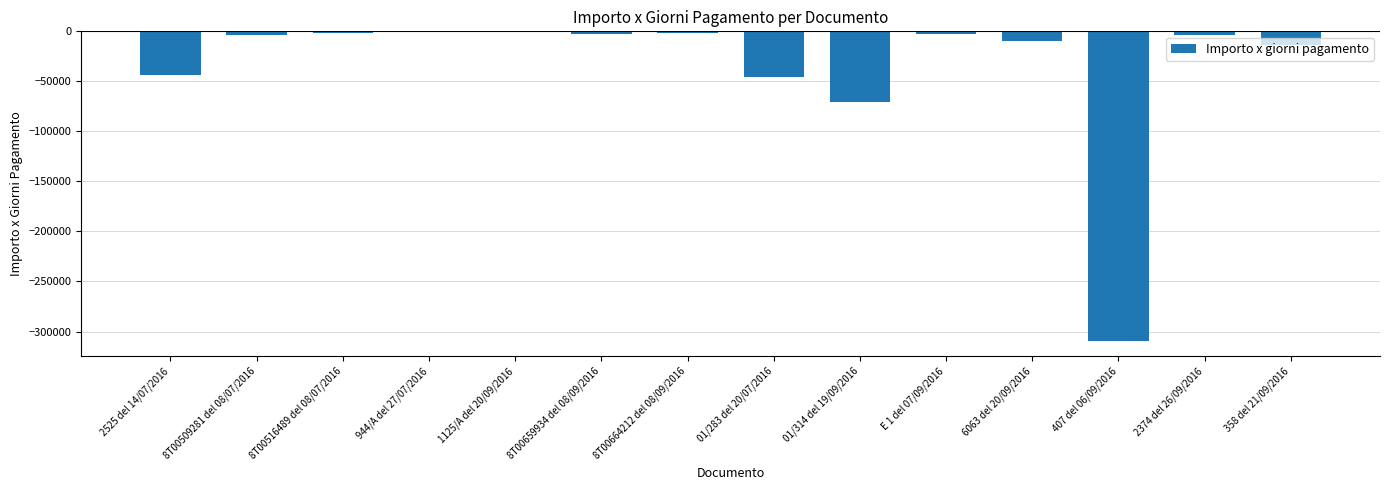

Where is the data nearest to the value -154718?

01/314 del 19/09/2016